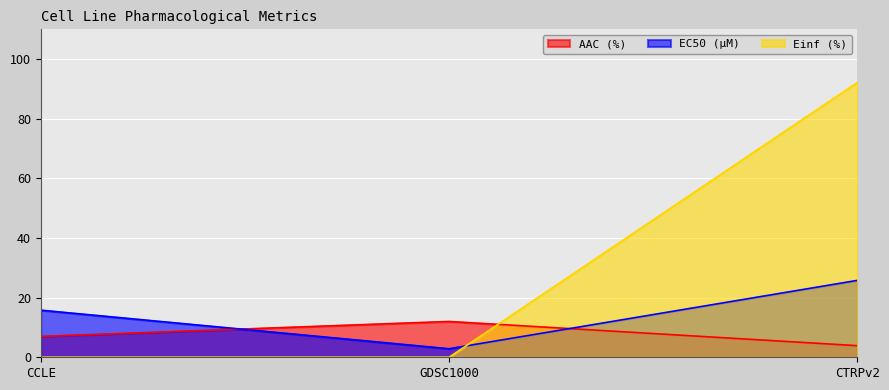

How many lines are shown in the chart?

3